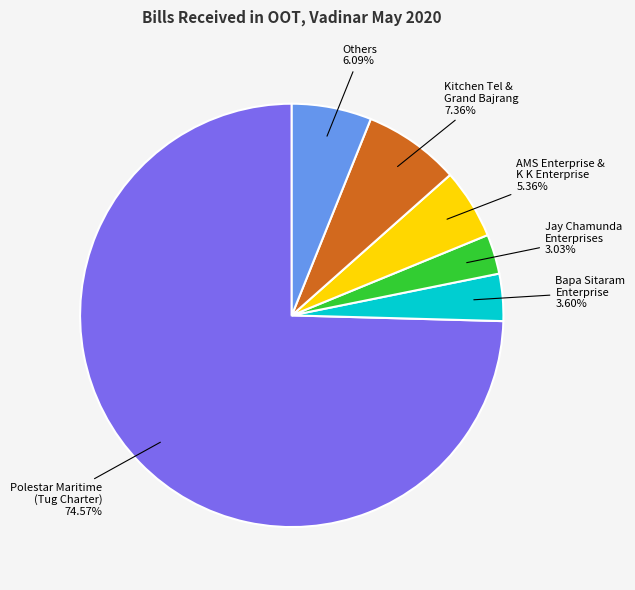

Which category has the biggest portion of the pie?

Polestar Maritime (Tug Charter)